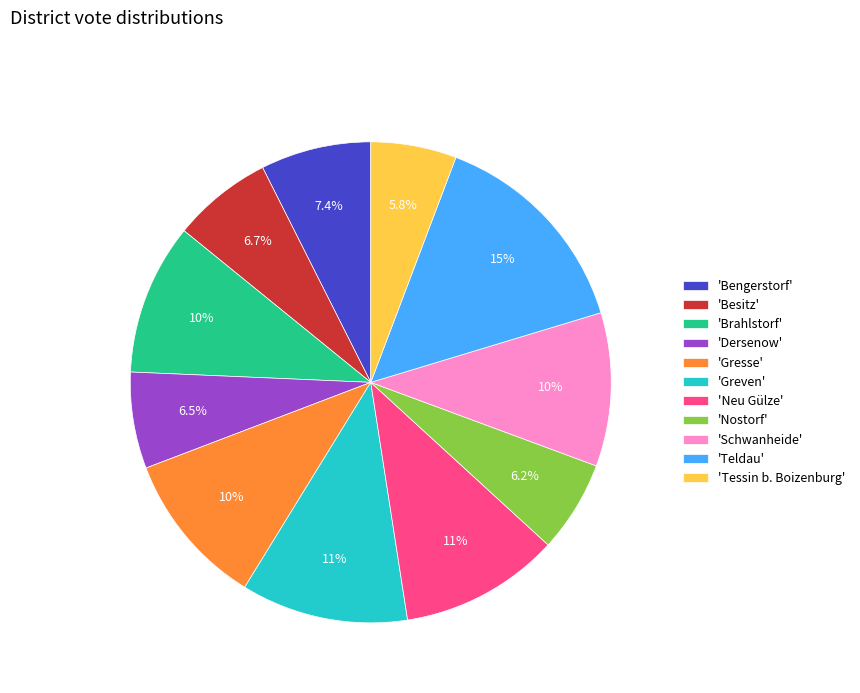

Is there a majority slice in this chart?

No